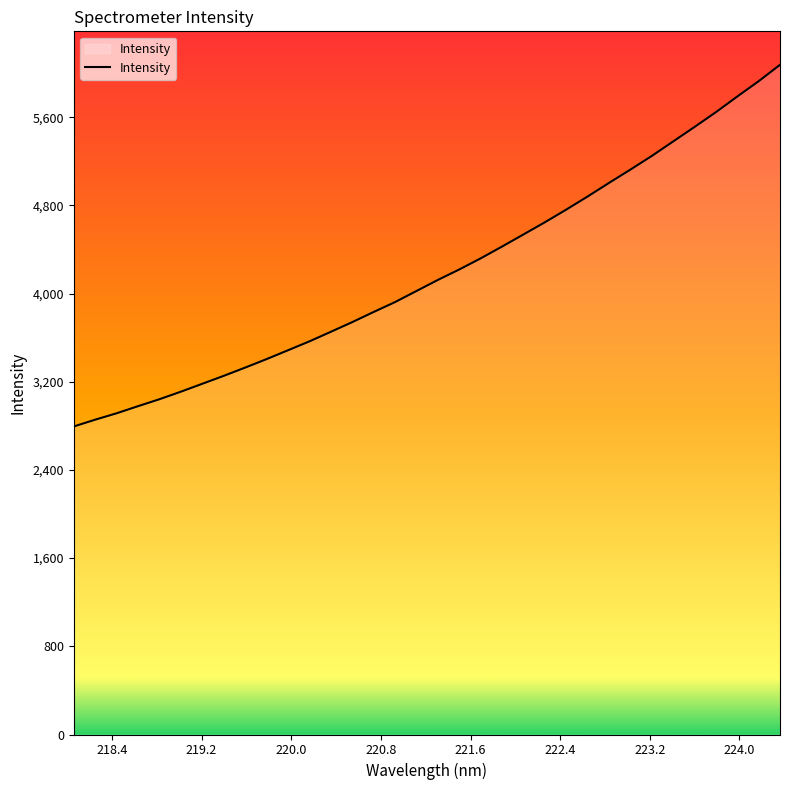

What is the greatest value displayed?

6075.1